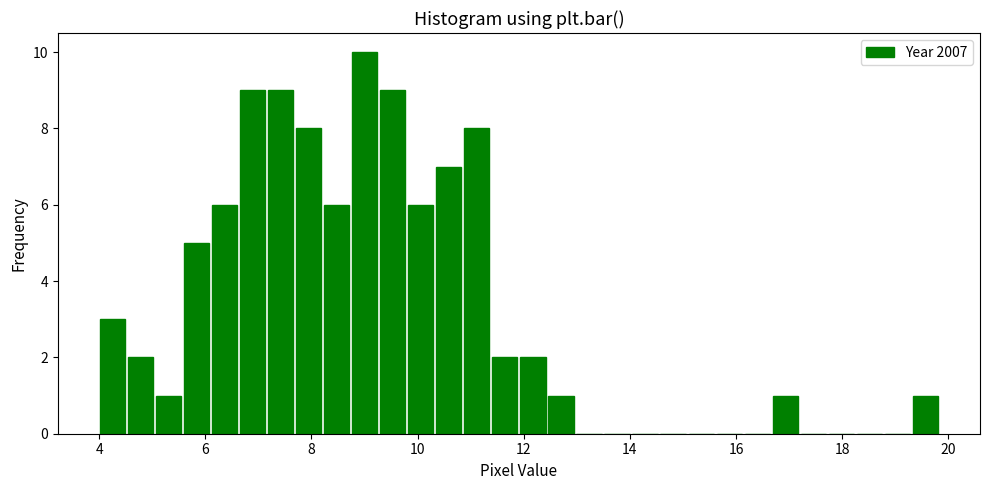

Around what value on the x-axis is the tallest bar? Give the approximate position of its centre, as read against the axis.

9.0